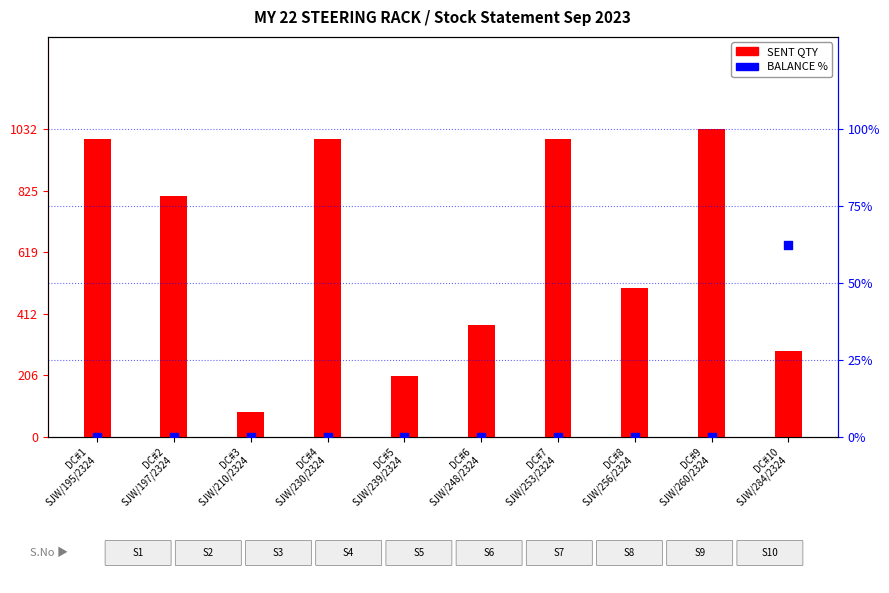

What is the total value across all series at DC#7
SJW/253/2324?

1000.0